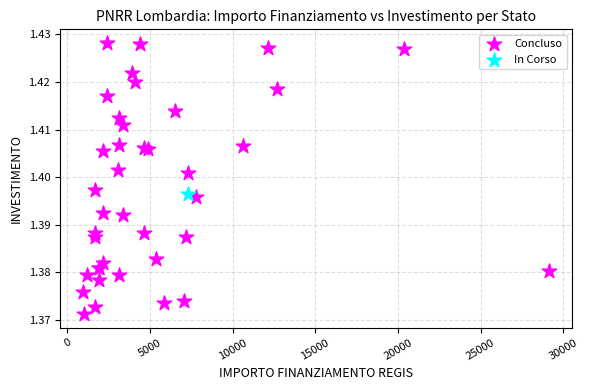

What are all the series names shown in the legend?

Concluso, In Corso